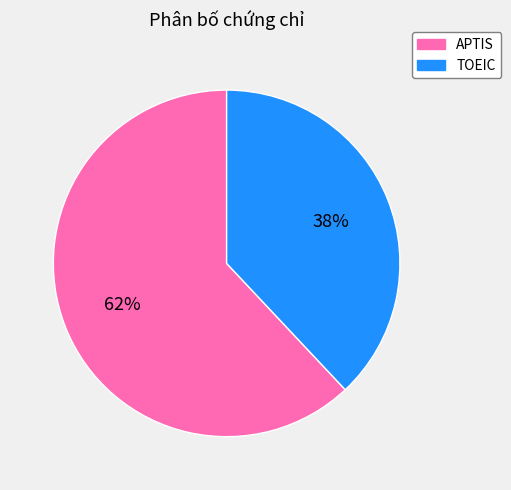

What percentage is the APTIS slice, to the nearest percent?

62%